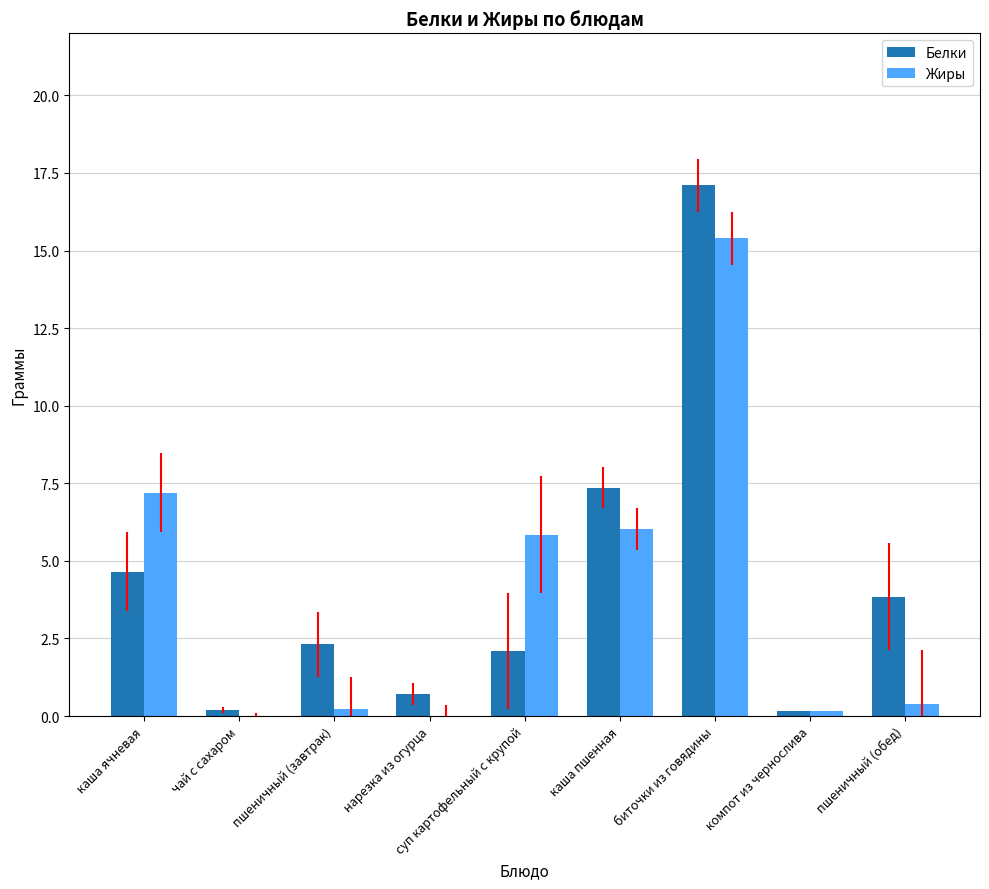

Is it true that Белки equals 3.1 at пшеничный (завтрак)?

False